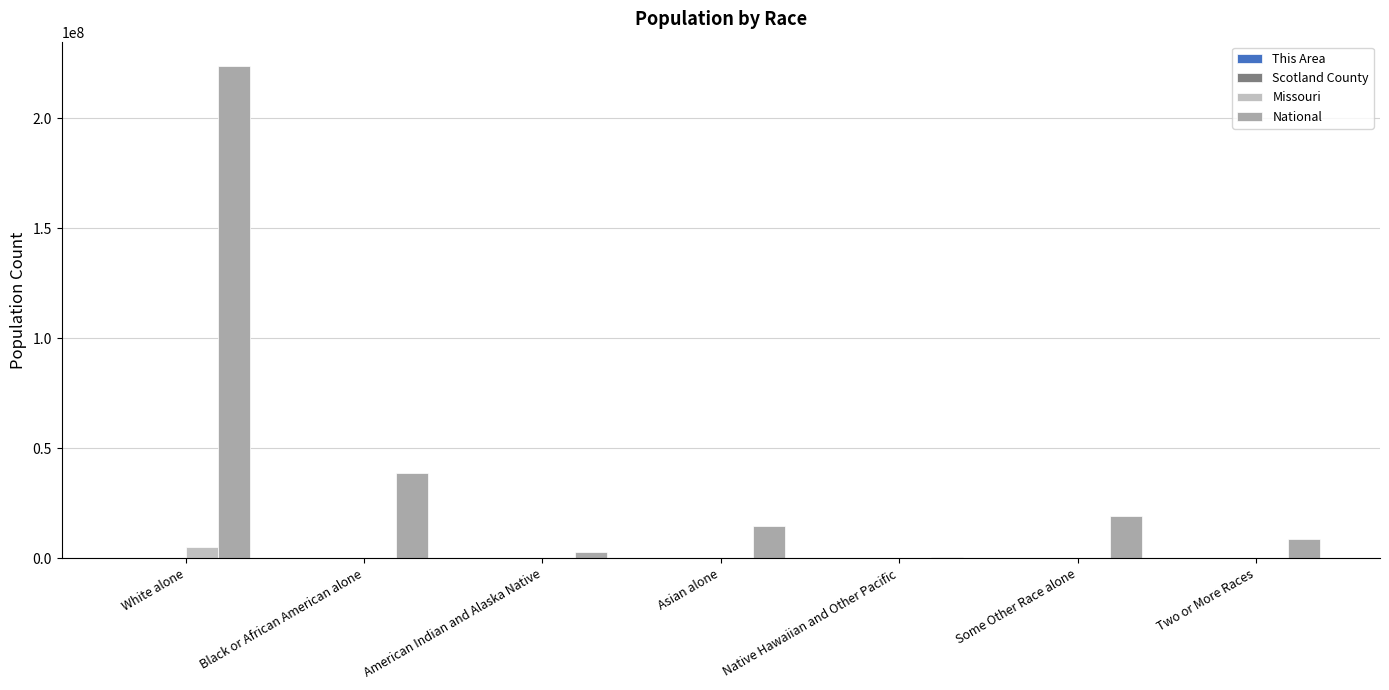

What position from the right is Some Other Race alone?

2